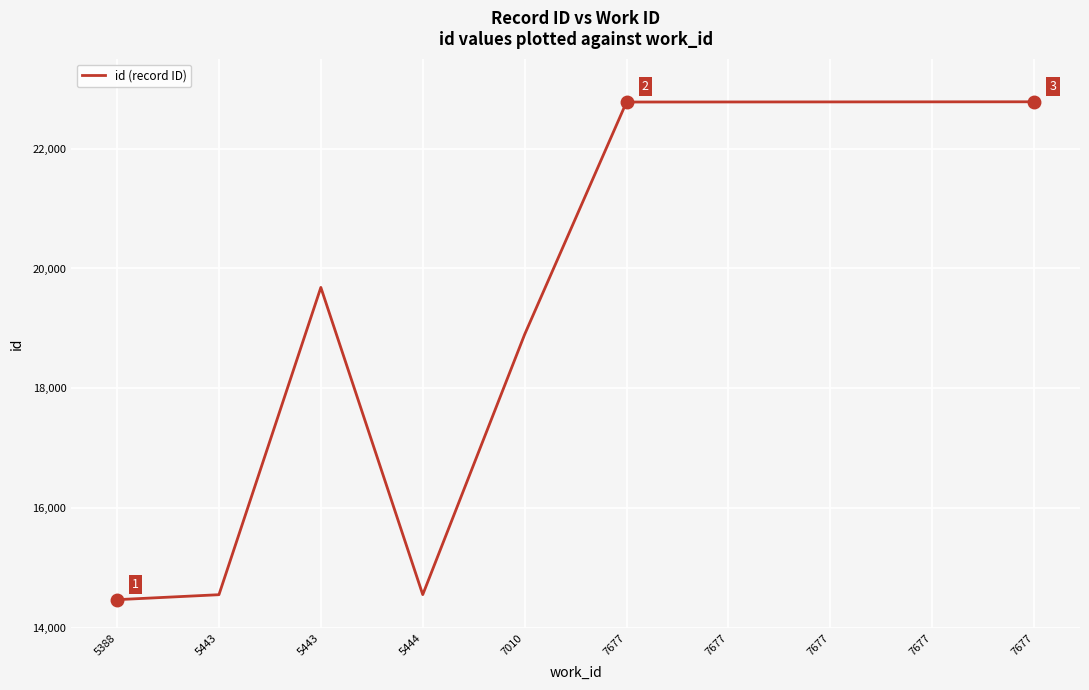

List the labels in order of value, largest first.

7677, 7677, 7677, 7677, 7677, 5443, 7010, 5444, 5443, 5388